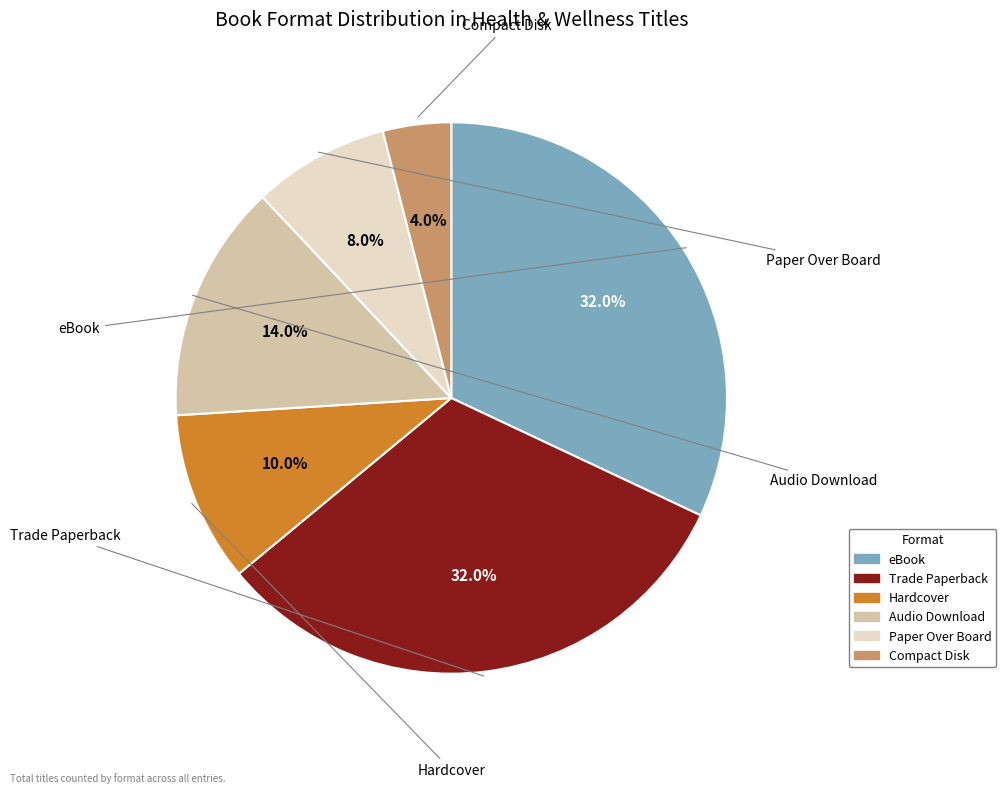

To the nearest percent, what is the combined percentage of Audio Download and Compact Disk?

18%